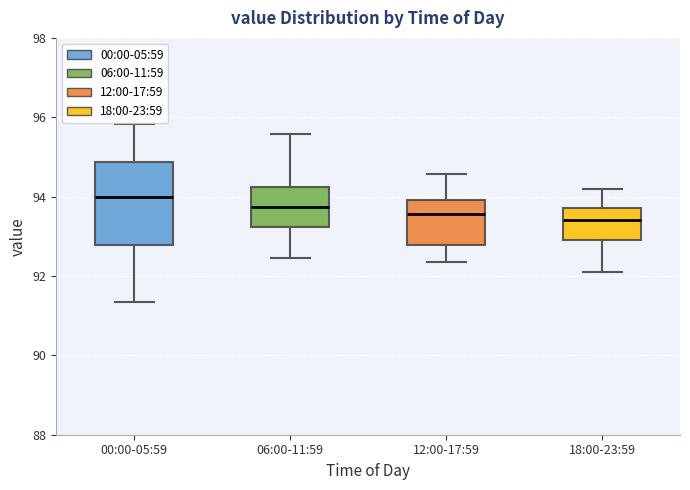

Reading left to right, read every box against the y-axis: the position of its median line, the range the box covers, and the ends of its whiskers. The values are not printed on the chart, so give them approximately, as read against the axis.

00:00-05:59: median 94.0, box 92.8 to 94.8, whiskers 91.4 to 95.8
06:00-11:59: median 93.8, box 93.2 to 94.2, whiskers 92.4 to 95.6
12:00-17:59: median 93.6, box 92.8 to 94.0, whiskers 92.4 to 94.6
18:00-23:59: median 93.4, box 93.0 to 93.8, whiskers 92.2 to 94.2